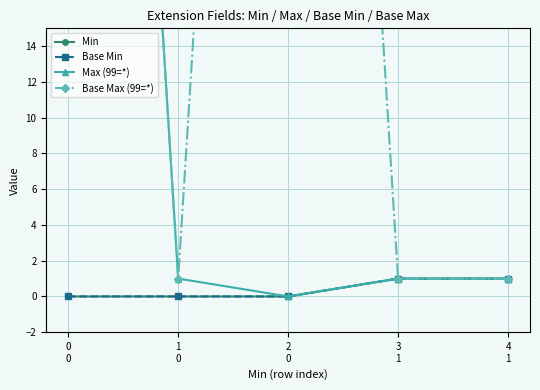

True or false: Min and Base Max (99=*) intersect in this chart.

False